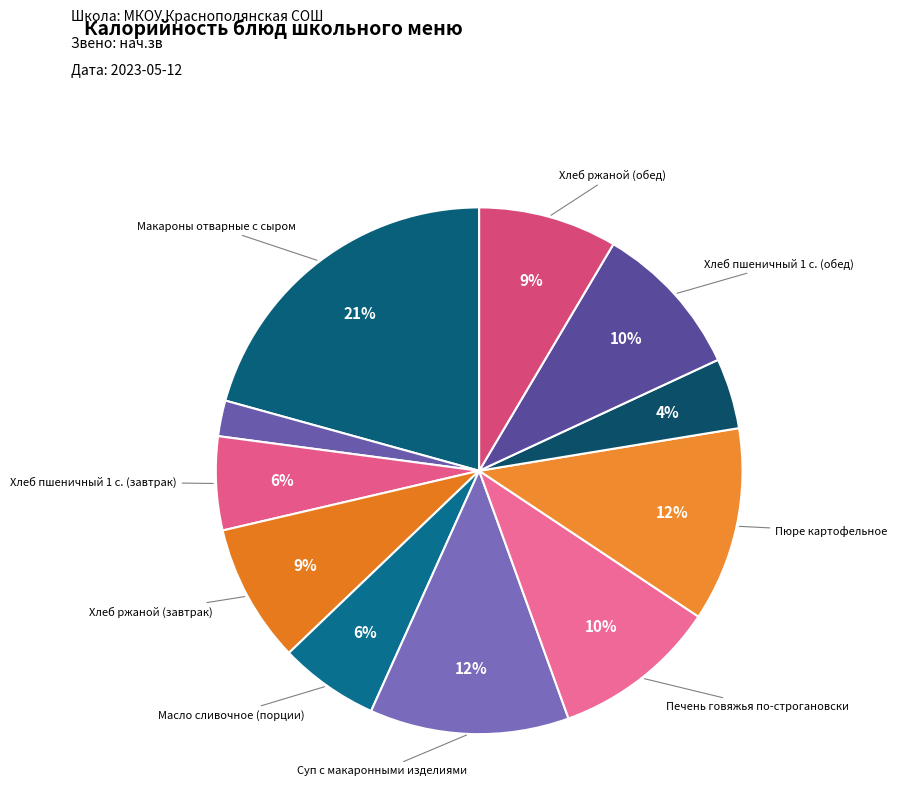

Which category has the biggest portion of the pie?

Макароны отварные с сыром